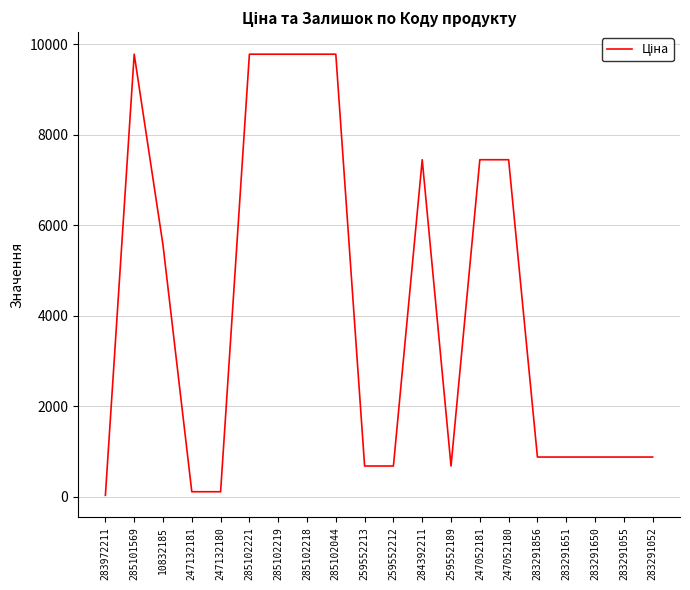

Where is the data nearest to the value 4903?

10832185